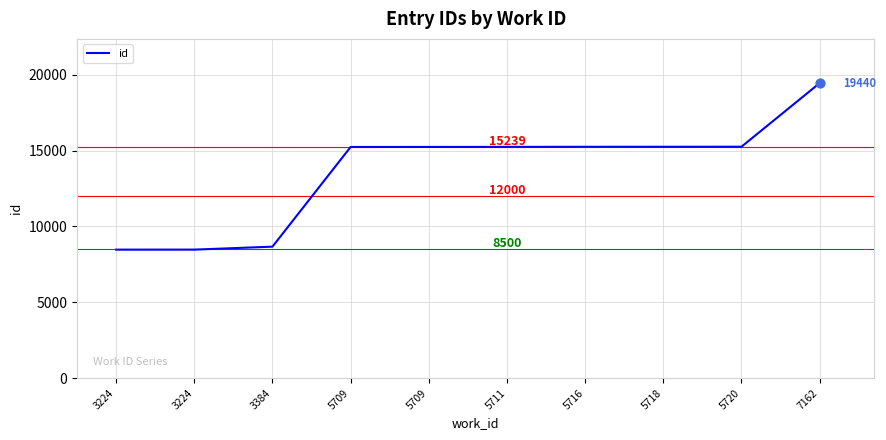

Approximately how many times larger is the value at 5711 compared to 7162?

0.8